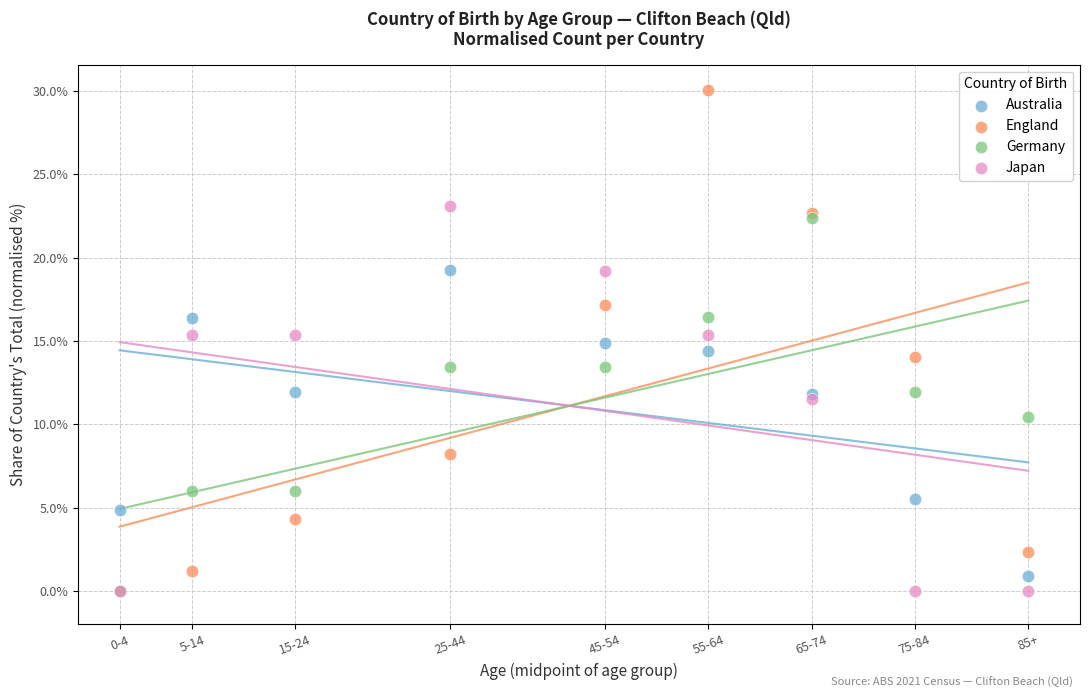

In the Australia series, what Y value is closest to 10?

11.8